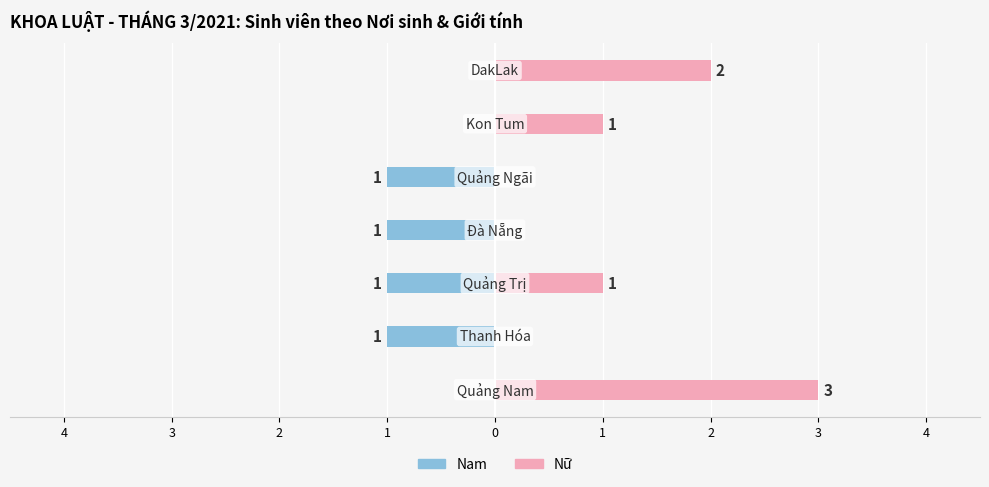

What is the average value of the Nữ series?

1